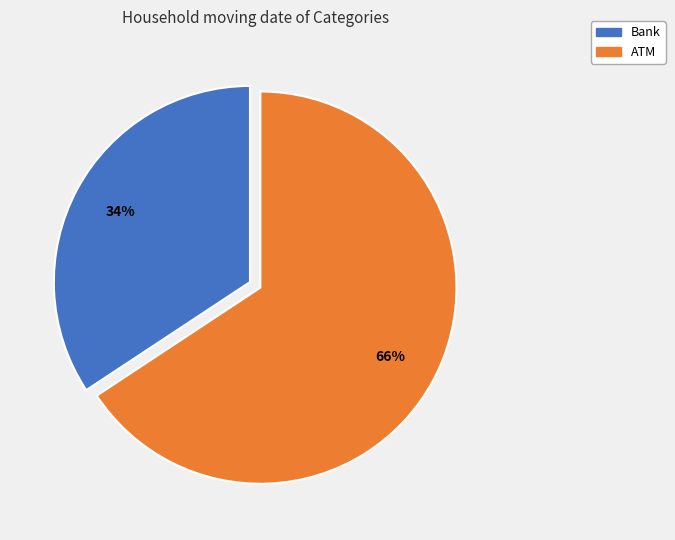

Which category has the smallest portion of the pie?

Bank